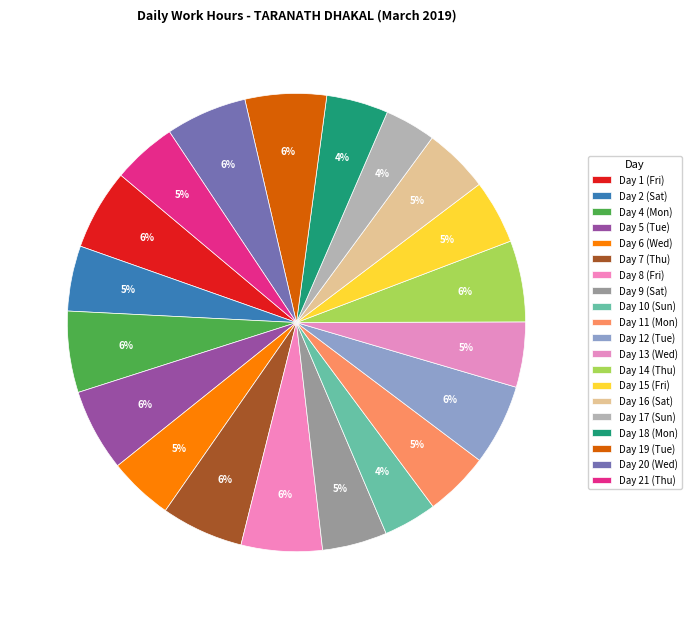

What is the ratio of the value at Day 1 (Fri) to the value at Day 15 (Fri)?

1.3